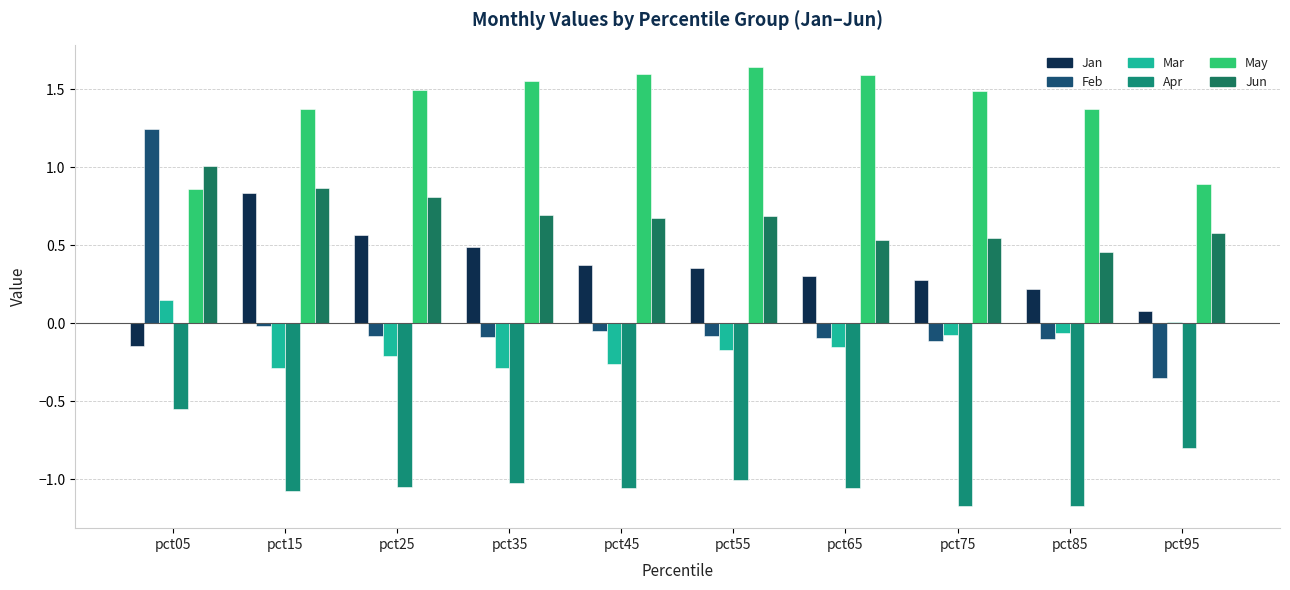

How many distinct data groups are displayed?

6